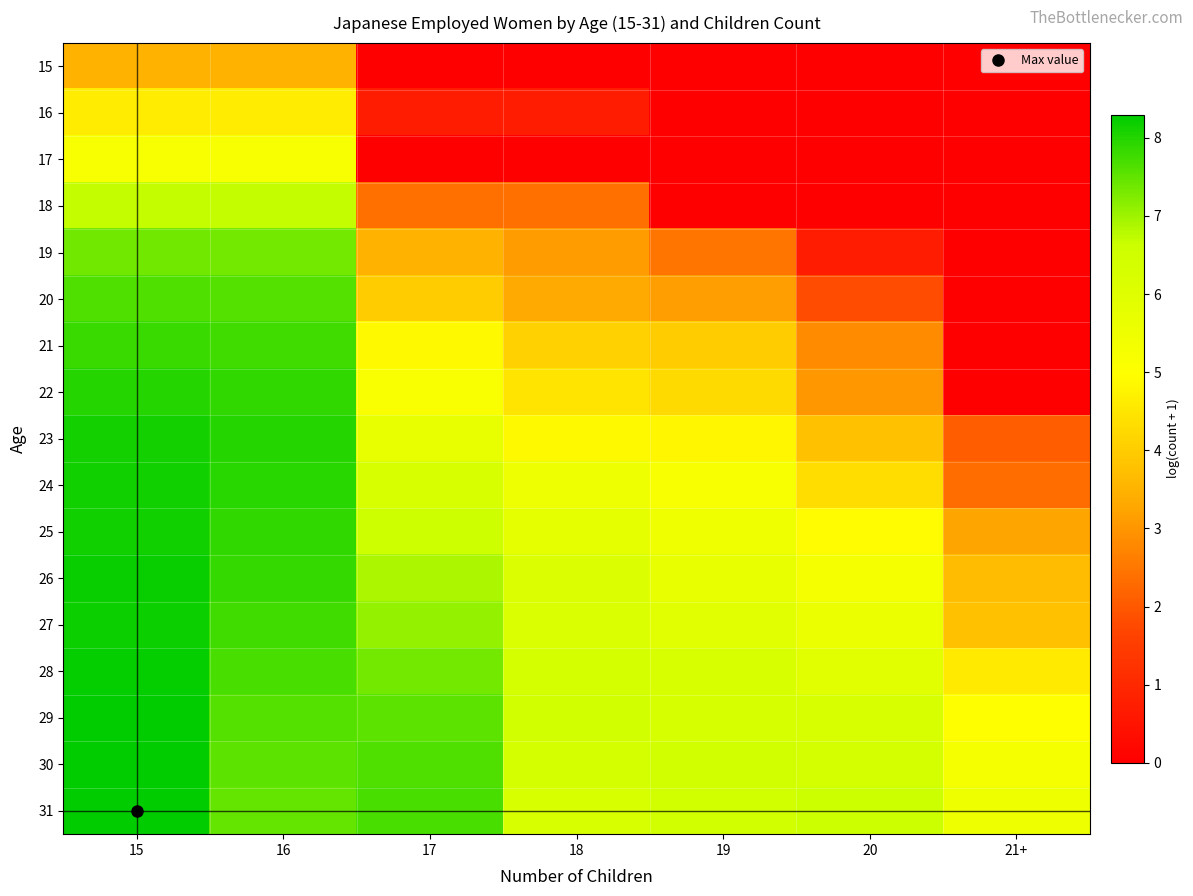

Between 15 and 21+, which series saw the biggest shift?

22